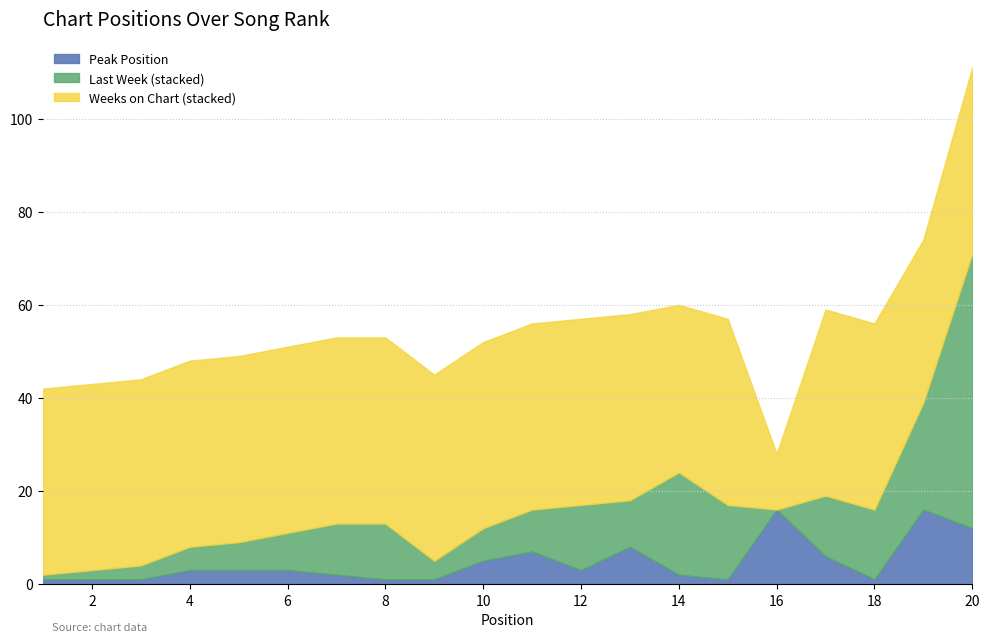

What is the difference between the maximum and minimum values in the Peak Position series?

15